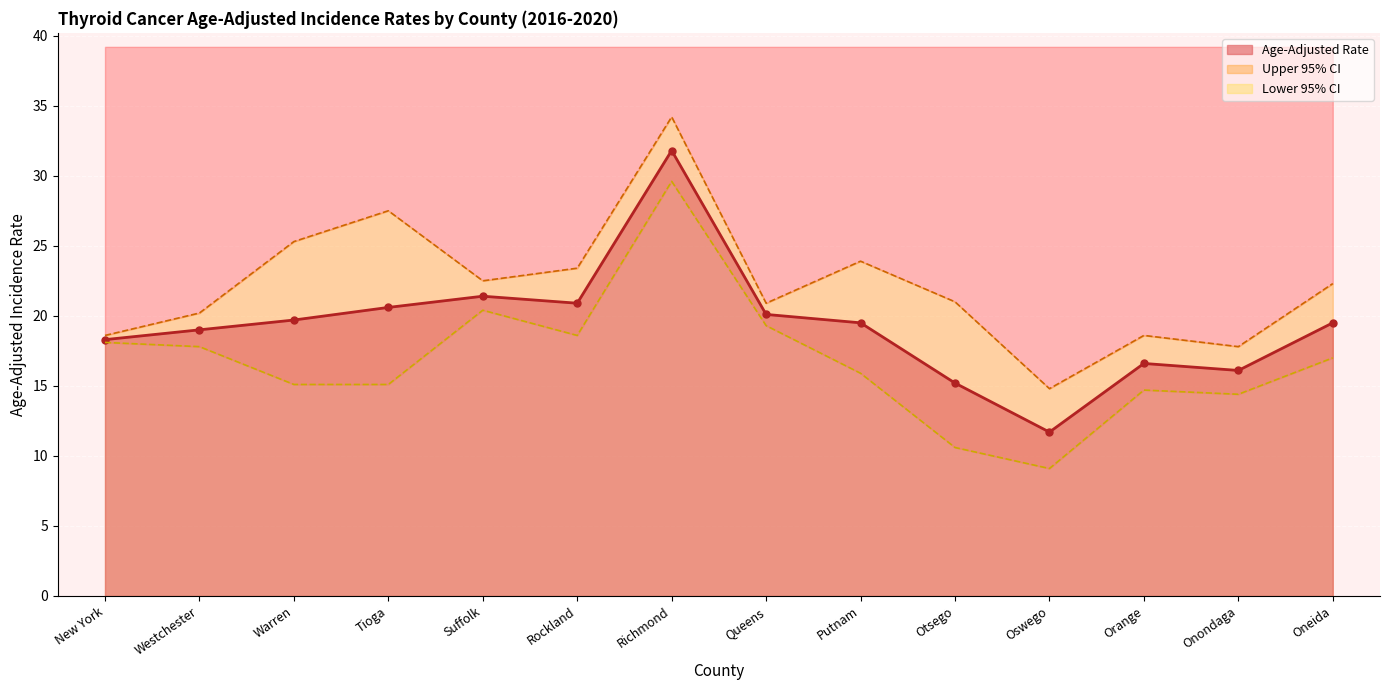

Which series has the largest total across all categories?

Upper 95% CI